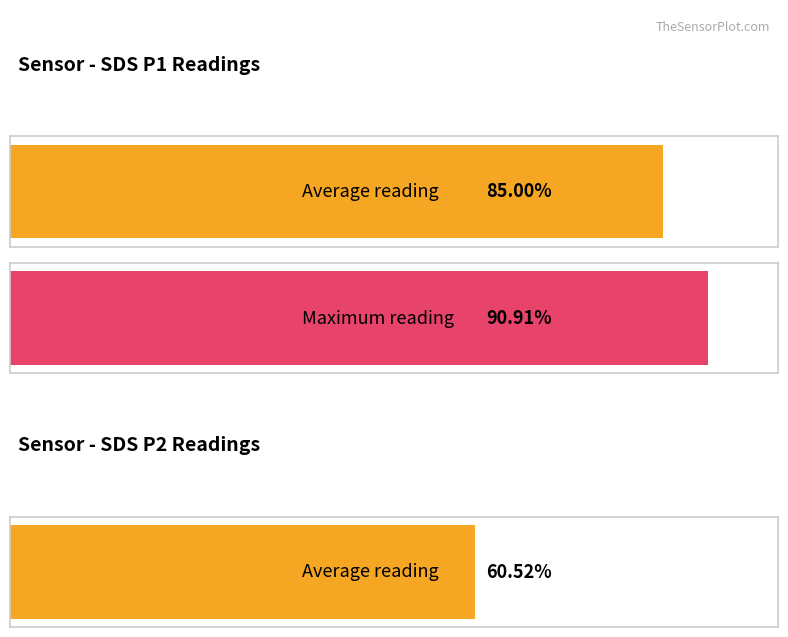

The value of SDS_P2 at 00:09 is 17.8. True or false?

False